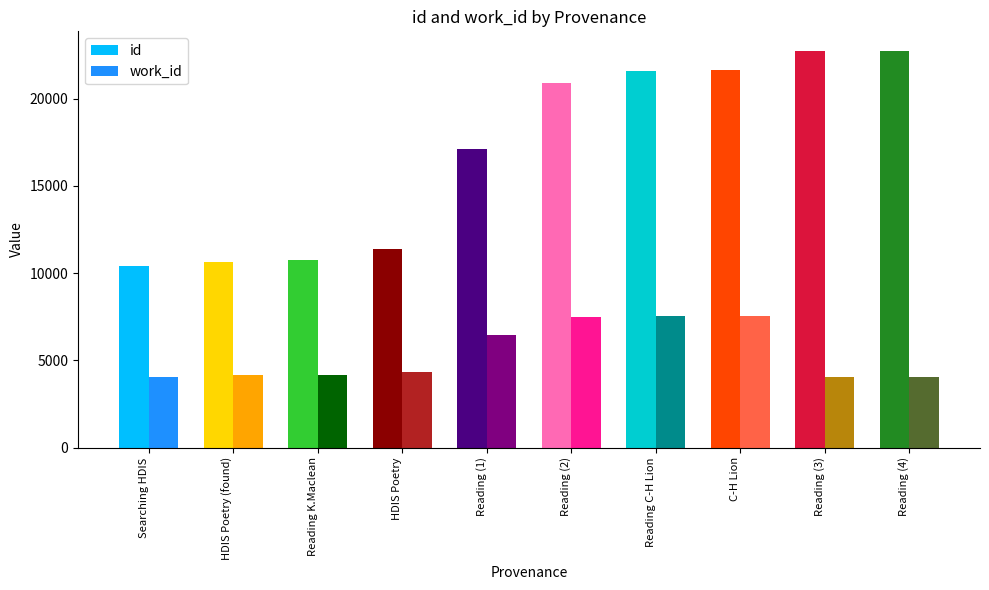

The id series shows 20902 at Reading. True or false?

True